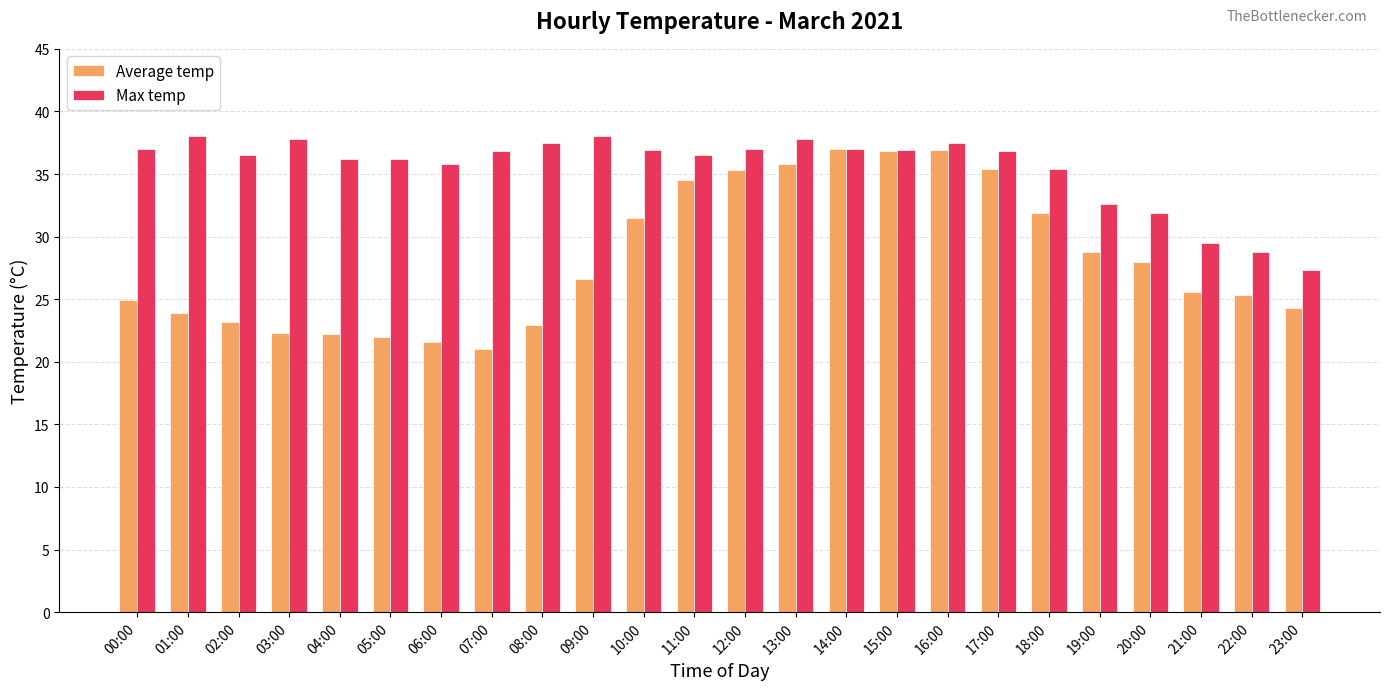

Is the value of Average temp at 09:00 greater than the value of Max temp at 07:00?

No